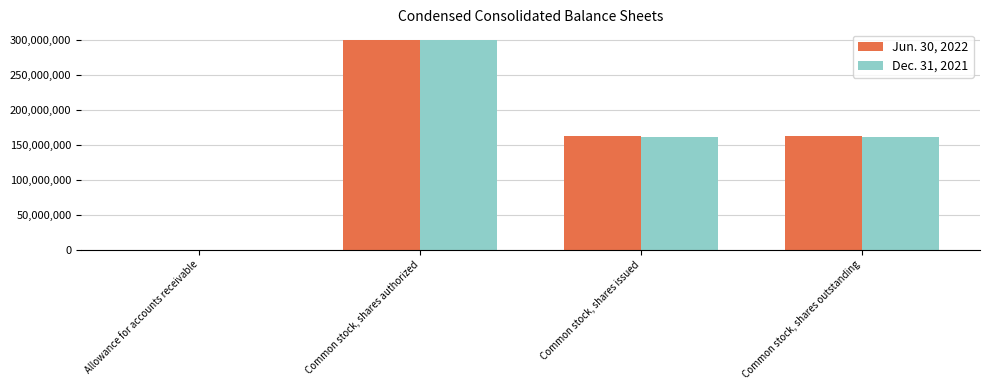

Is it true that Dec. 31, 2021 equals 160469325 at Common stock, shares issued?

True